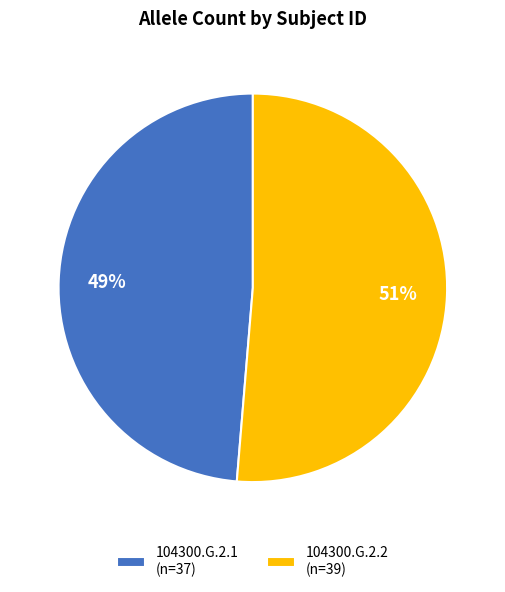

To the nearest percent, what is the combined percentage of 104300.G.2.2 and 104300.G.2.1?

100%